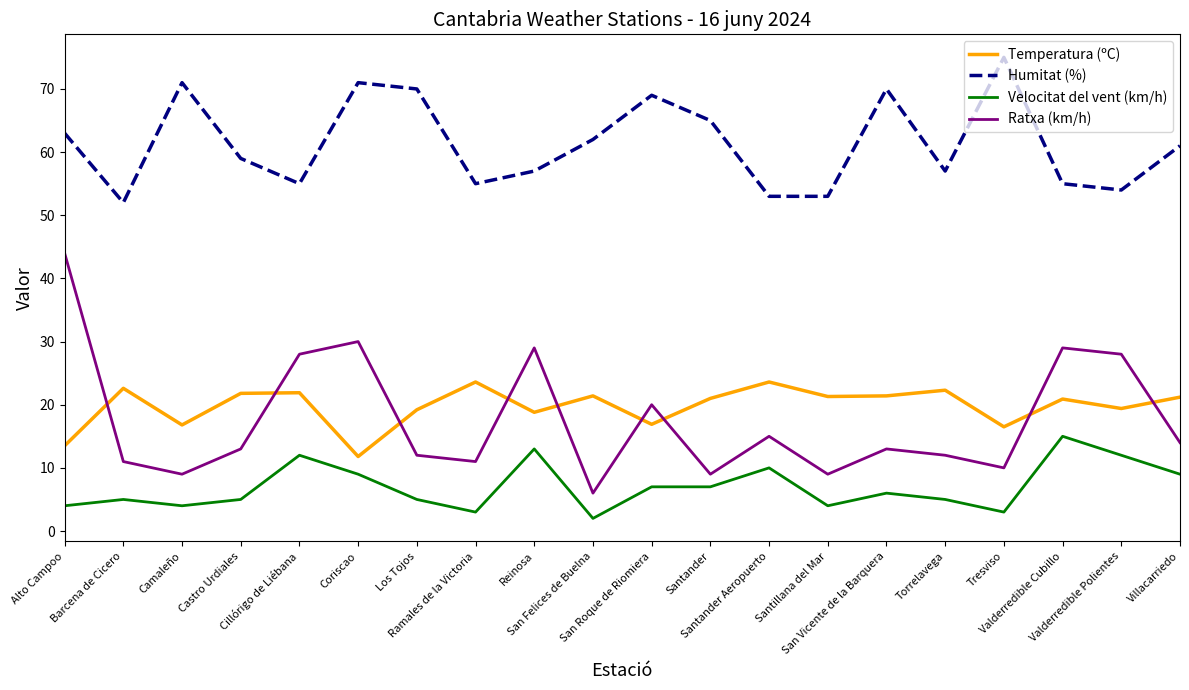

What is the highest value of the Humitat (%) series?

75.0